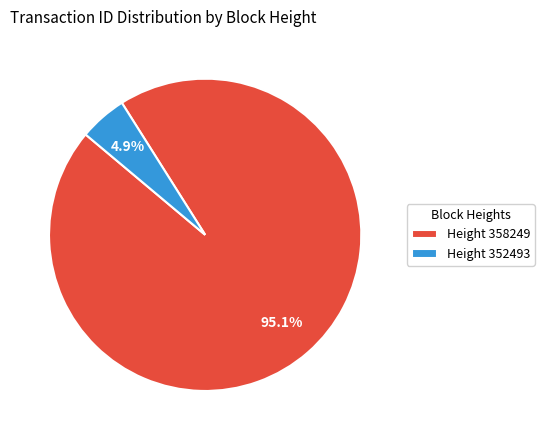

Between Height 358249 and Height 352493, which is larger?

Height 358249